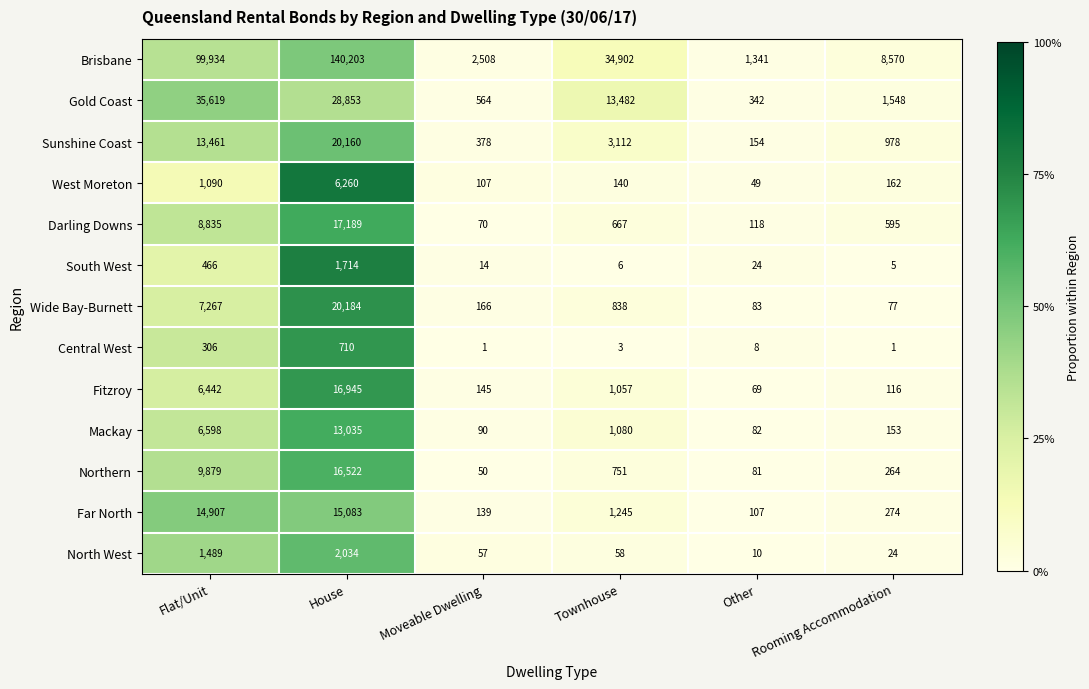

Rank the series at House from highest to lowest value.

Brisbane, Gold Coast, Wide Bay-Burnett, Sunshine Coast, Darling Downs, Fitzroy, Northern, Far North, Mackay, West Moreton, North West, South West, Central West